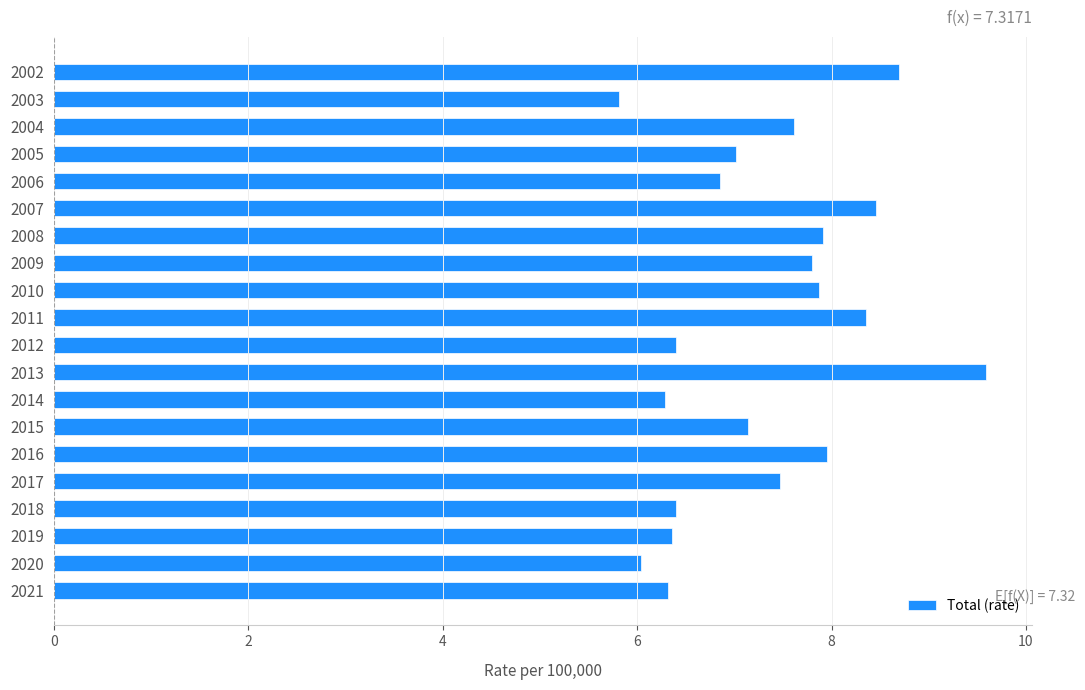

Are the bars grouped side by side (vs. stacked)?

No